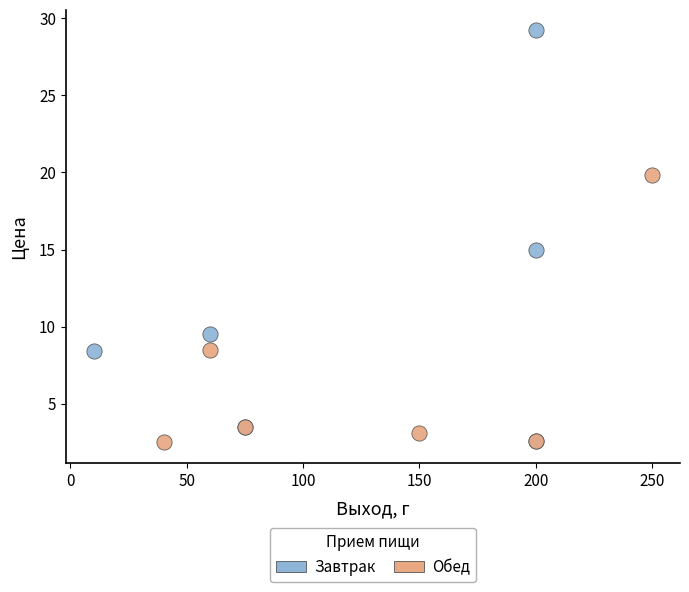

Which series contains the highest Y value?

Завтрак